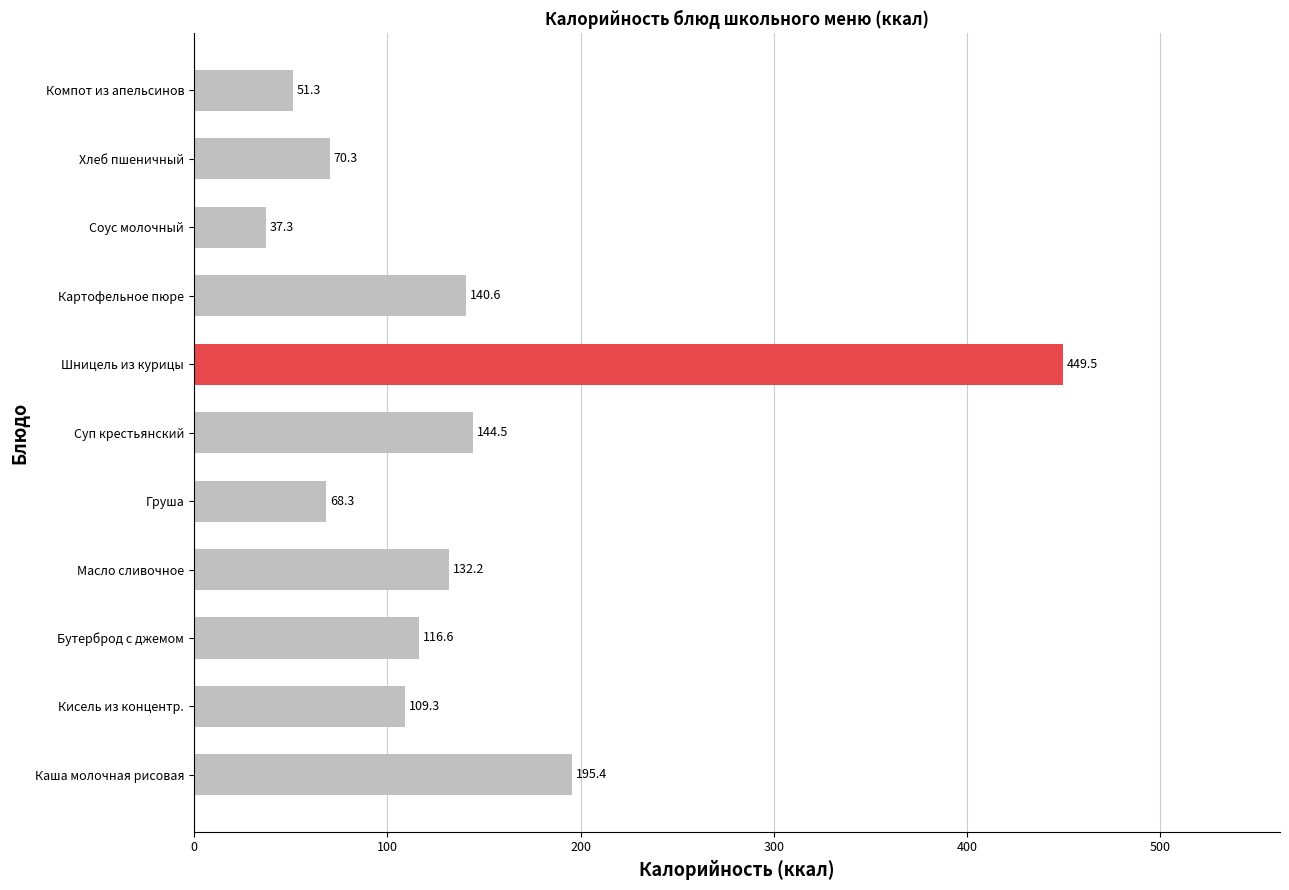

Reading bottom to top, extract all data points from this chart.

Каша молочная рисовая=195.4	Кисель из концентр.=109.3	Бутерброд с джемом=116.6	Масло сливочное=132.2	Груша=68.3	Суп крестьянский=144.5	Шницель из курицы=449.5	Картофельное пюре=140.6	Соус молочный=37.3	Хлеб пшеничный=70.3	Компот из апельсинов=51.3